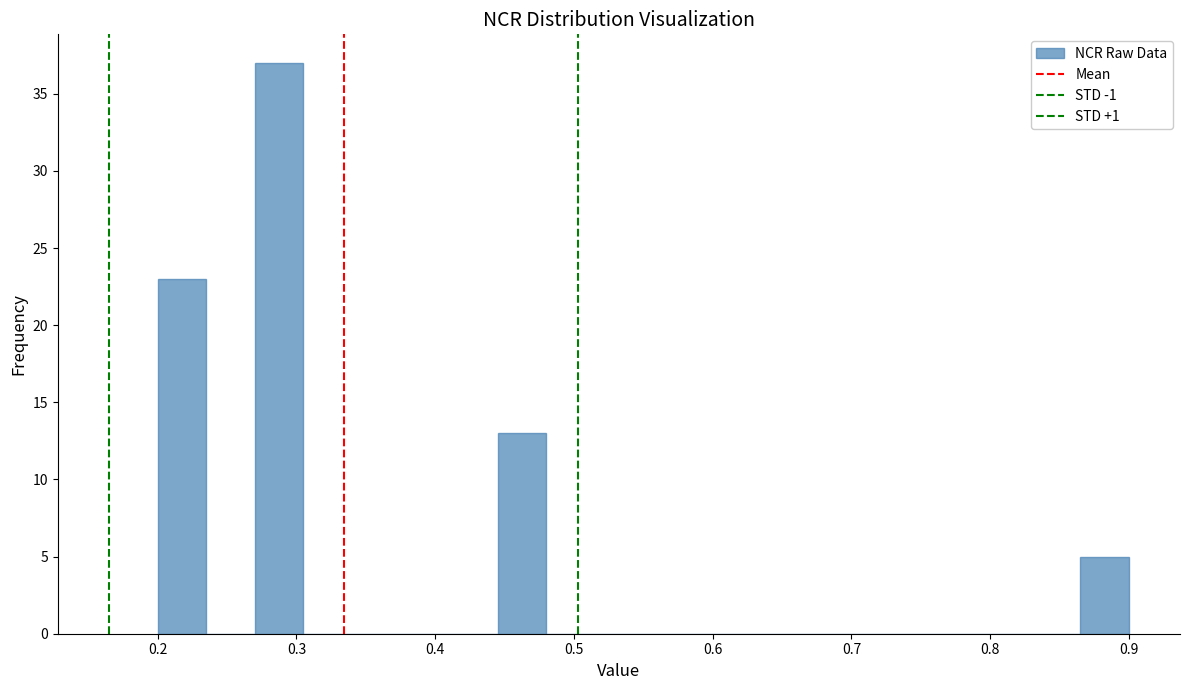

Read against the x-axis, roughly where is the centre of the tallest bar?

0.29